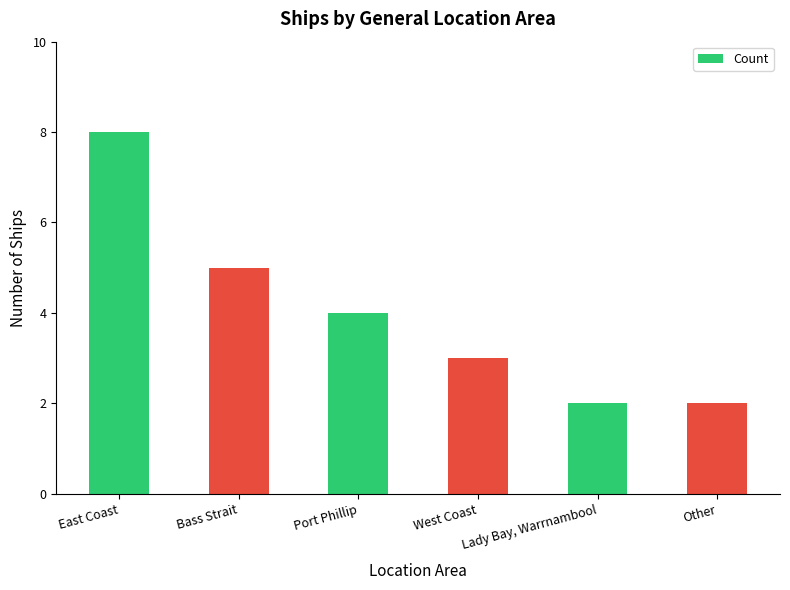

What is the approximate value at West Coast?

3